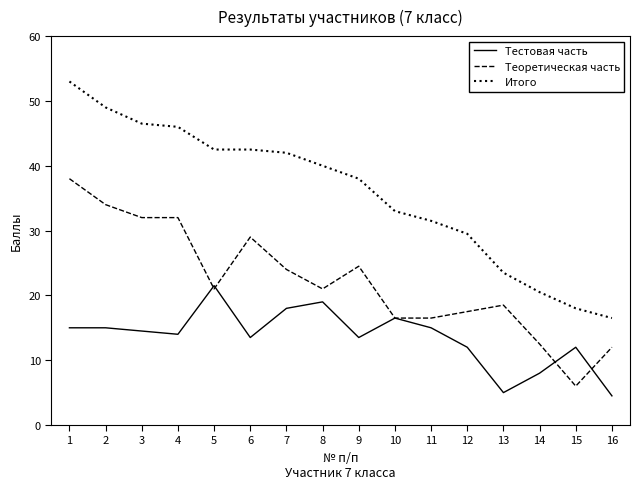

List the series in order of their overall mean, highest first.

Итого, Теоретическая часть, Тестовая часть